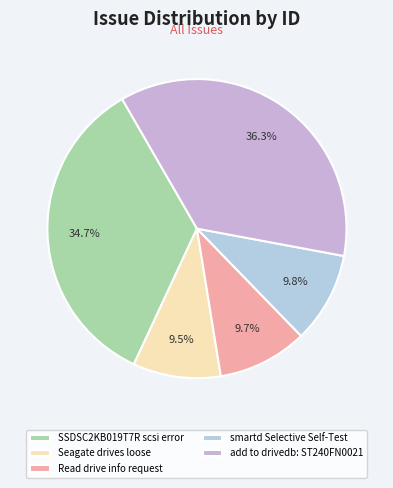

Does SSDSC2KB019T7R scsi error account for over 50% of the chart?

No